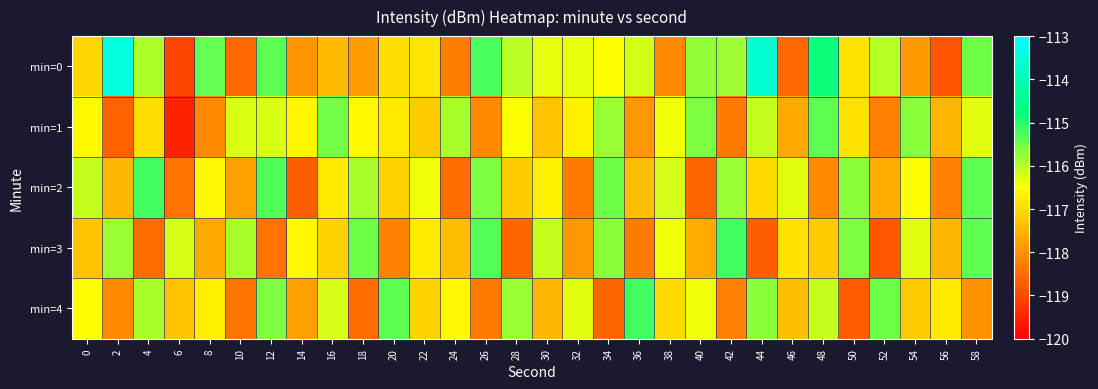

At which category is the sum across all series the highest?

58